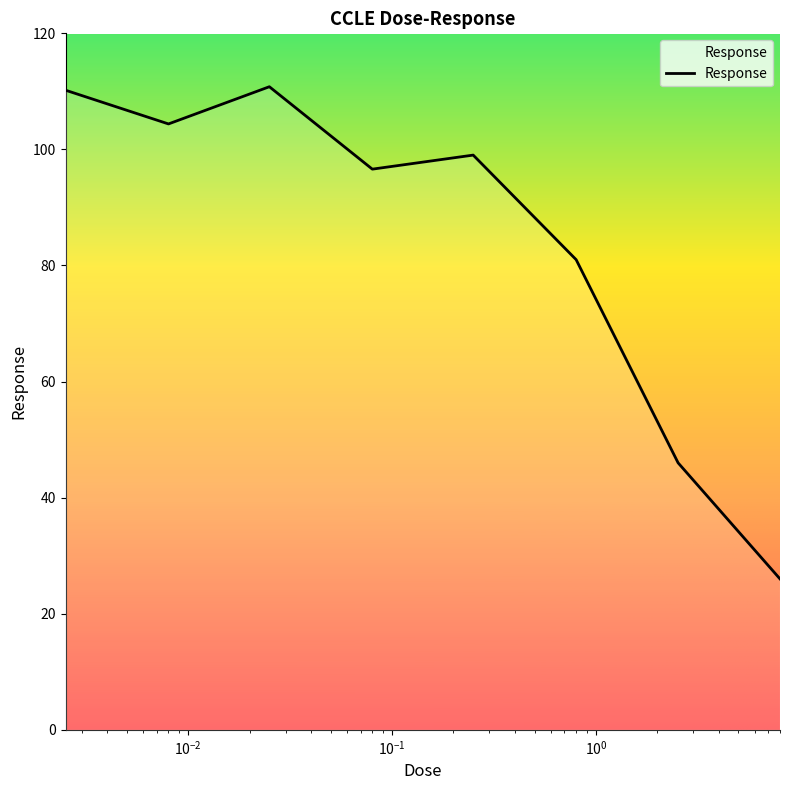

What is the average value?

84.3